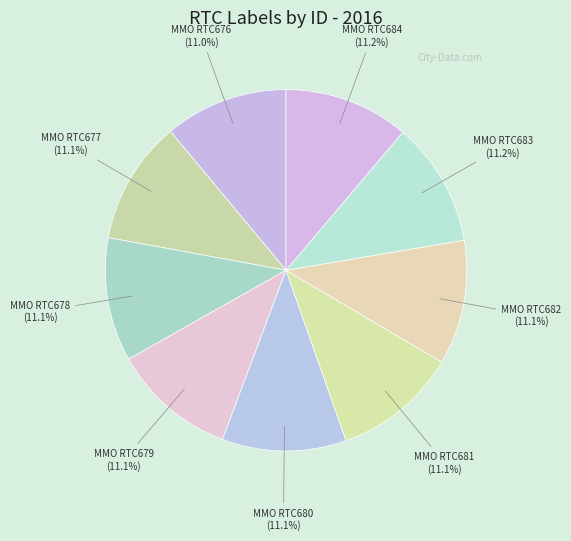

The MMO RTC678 slice represents 5% of the pie. True or false?

False